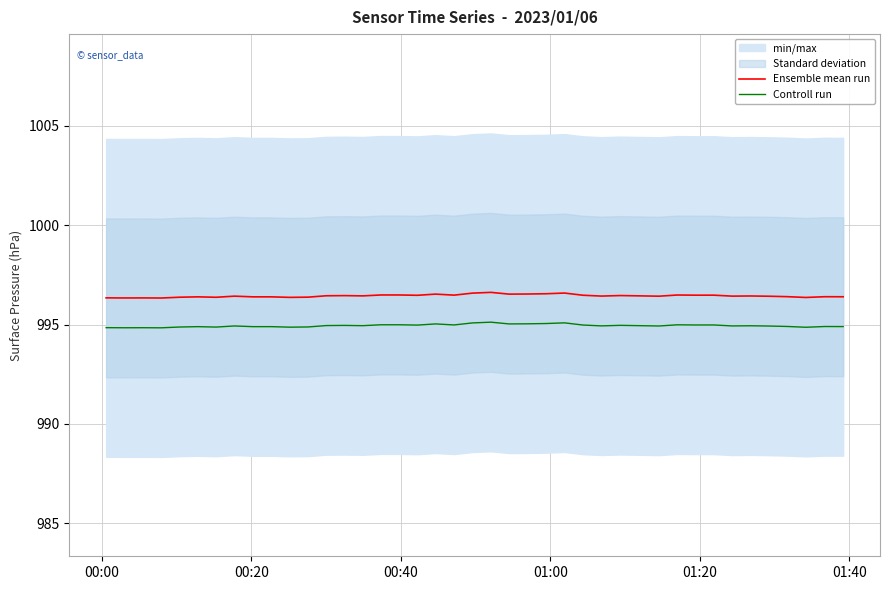

Reading left to right, extract all data points from this chart.

Ensemble mean run: 996.3	996.3	996.3	996.3	996.4	996.4	996.4	996.4	996.4	996.4	996.4	996.4	996.5	996.5	996.4	996.5	996.5	996.5	996.5	996.5	996.6	996.6	996.5	996.5	996.6	996.6	996.5	996.4	996.5	996.4	996.5	996.5	996.5	996.4	996.4	996.4	996.4	996.4	996.4	996.4
Controll run: 994.8	994.8	994.8	994.8	994.9	994.9	994.9	994.9	994.9	994.9	994.9	994.9	995.0	995.0	994.9	995.0	995.0	995.0	995.0	995.0	995.1	995.1	995.0	995.0	995.1	995.1	995.0	994.9	995.0	994.9	995.0	995.0	995.0	994.9	994.9	994.9	994.9	994.9	994.9	994.9